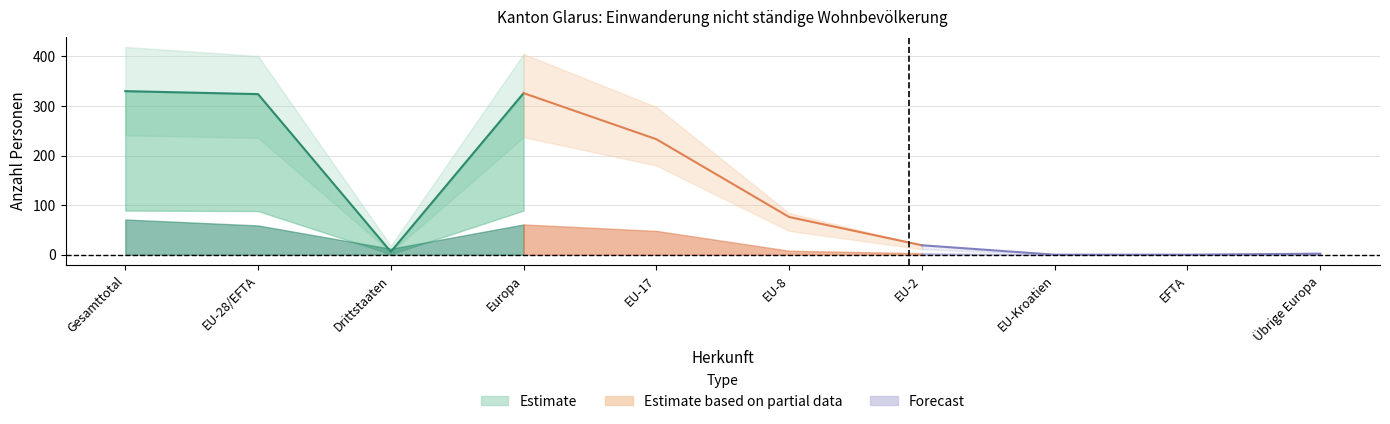

At which category does Kurzaufenthalter_Männer reach its first local valley?

Drittstaaten